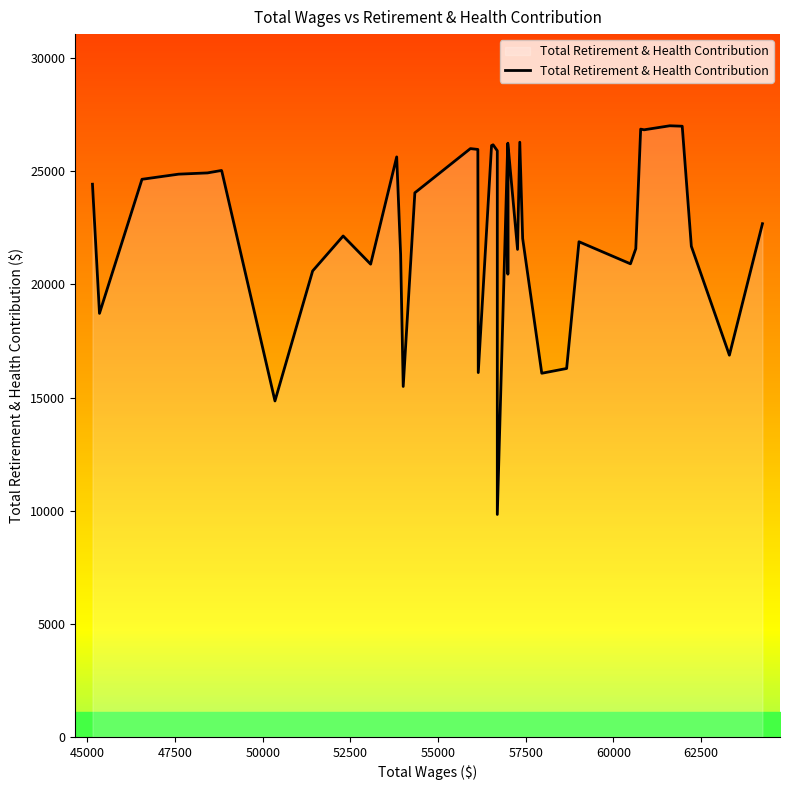

Where is the data nearest to the value 18424?

45000